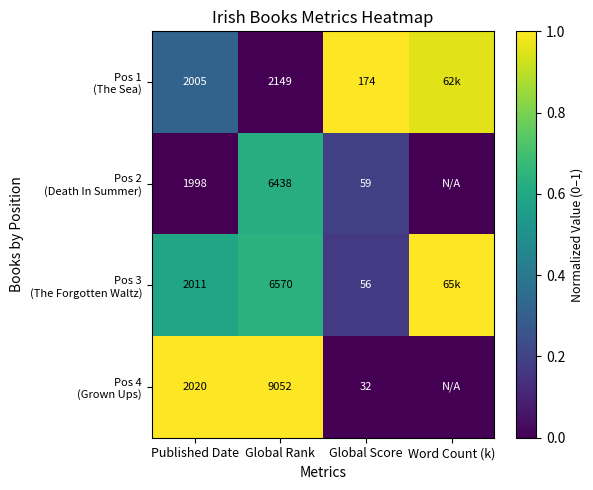

Is it true that Pos 1 (The Sea) equals 0.4 at Global Score?

False